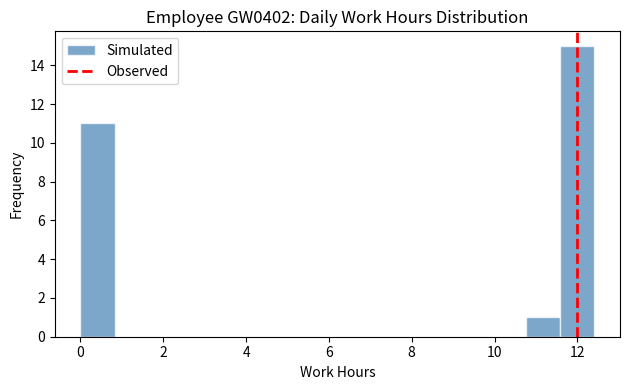

Which range on the x-axis has the tallest bar?

11.6 to 12.4